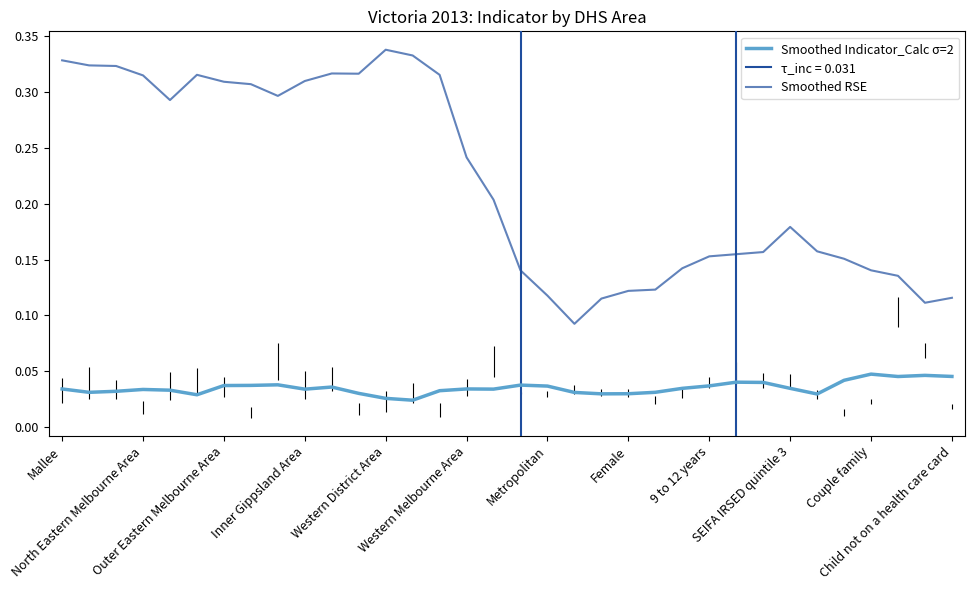

True or false: Smoothed Indicator_Calc σ=2 and Smoothed RSE cross at least once.

False